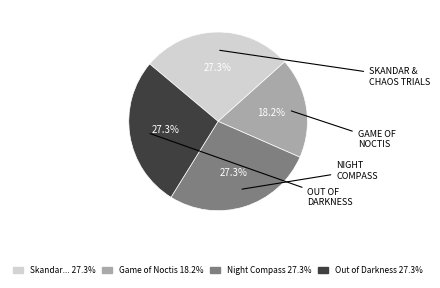

Count the number of slices in the pie.

4